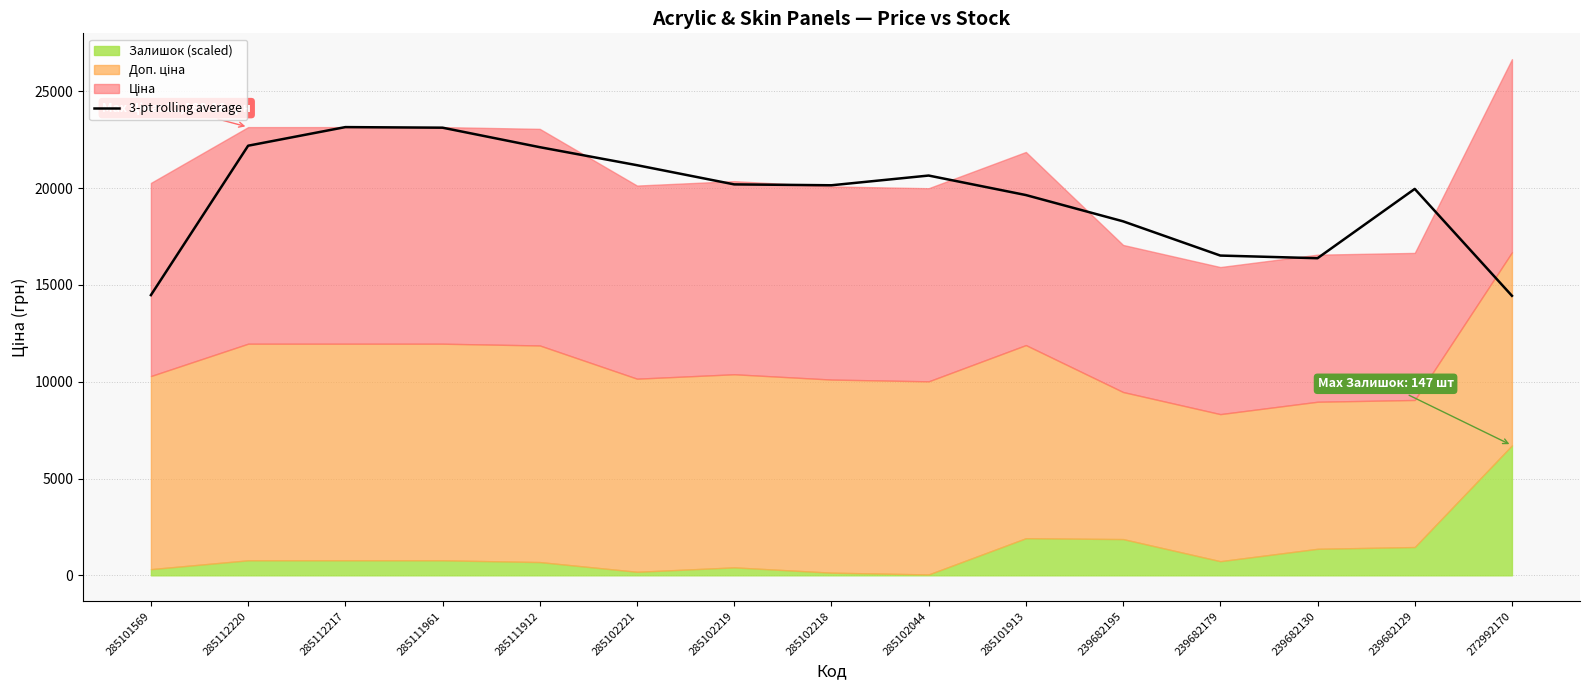

What is the smallest value displayed?

14439.1